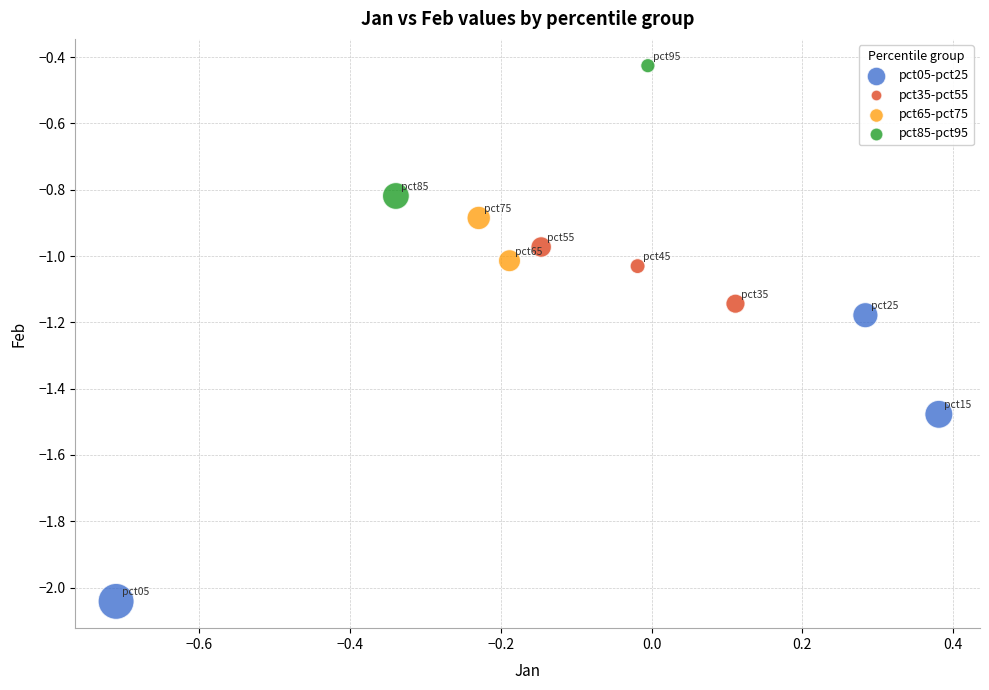

Which series contains the lowest Y value?

pct05-pct25